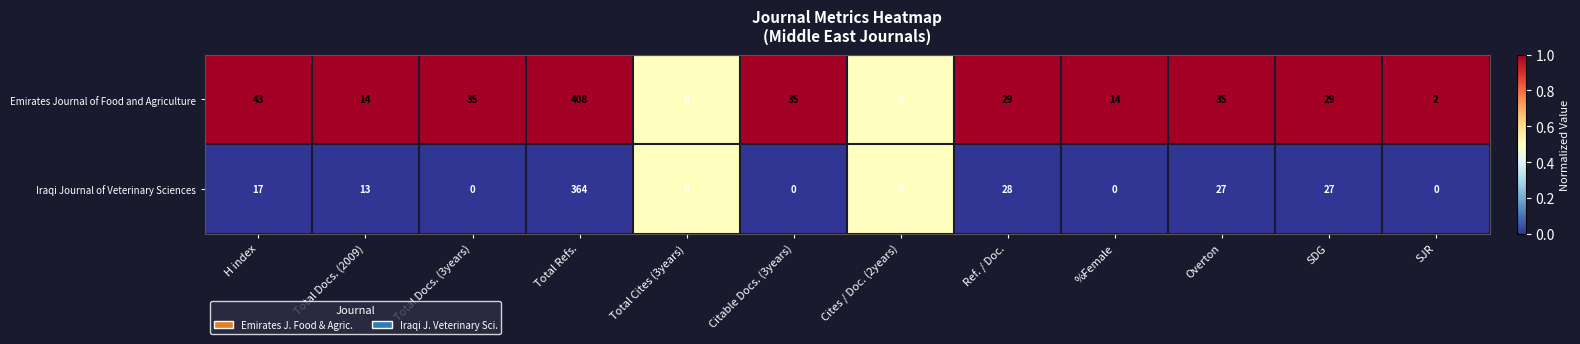

How many positive values does the Emirates Journal of Food and Agriculture series have?

10